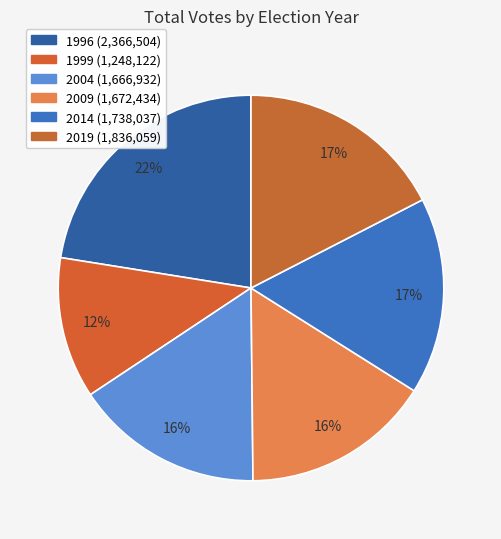

How many slices are in this pie chart?

6